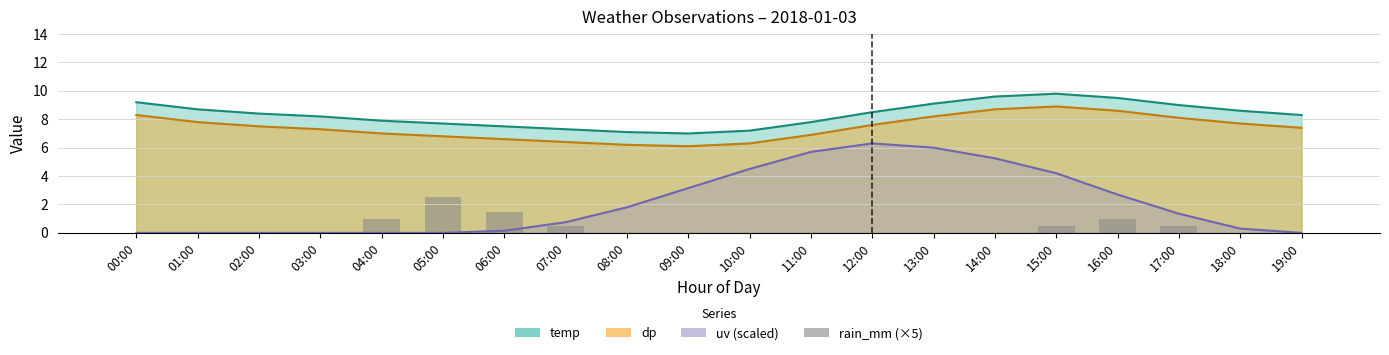

What is the label of the 10th bar from the left?

09:00